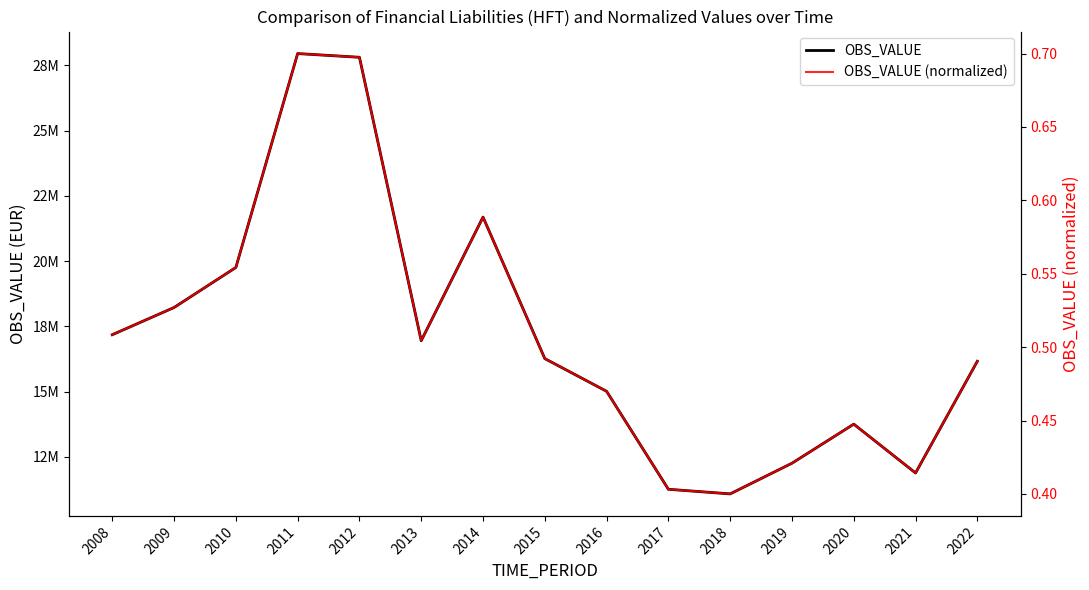

At which label does OBS_VALUE reach its minimum?

2018